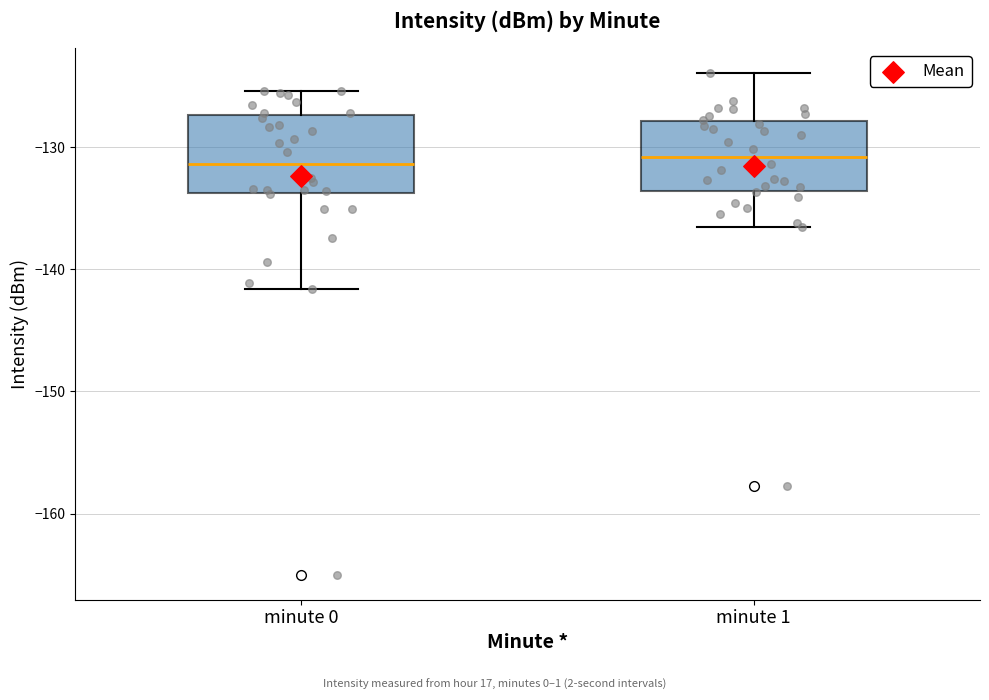

Reading left to right, transcribe this box plot: for each box, give where its median line is, the range the box spans, and where its two whiskers end, as read against the y-axis. The values are not printed on the chart, so give them approximately, as read against the axis.

minute 0: median -131, box -134 to -127, whiskers -142 to -125
minute 1: median -131, box -134 to -128, whiskers -137 to -124